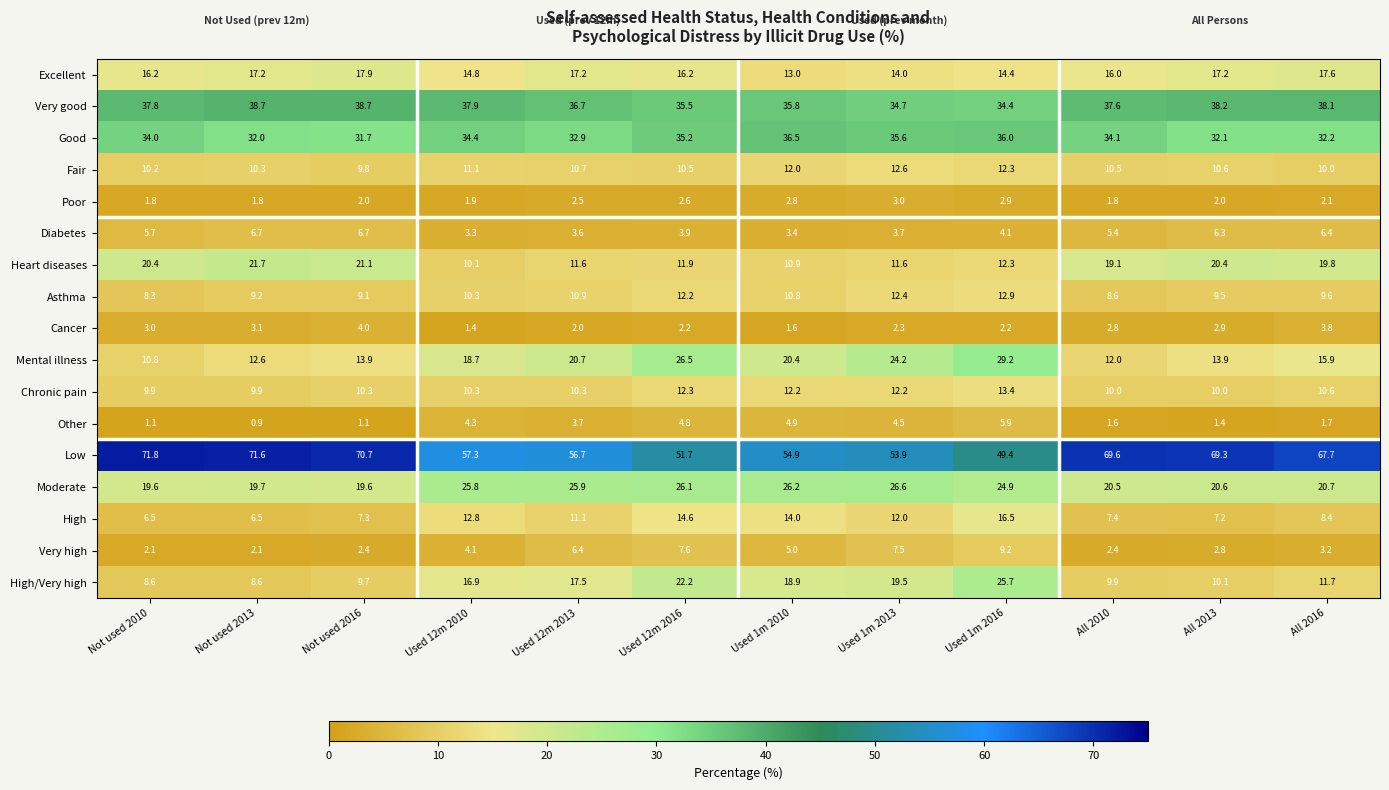

What is the smallest value displayed?

0.9